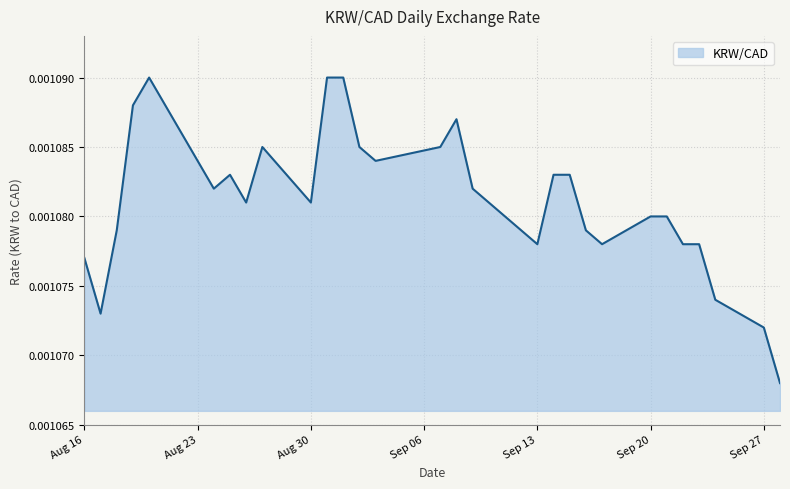

Does the chart display data point markers on the line(s)?

No